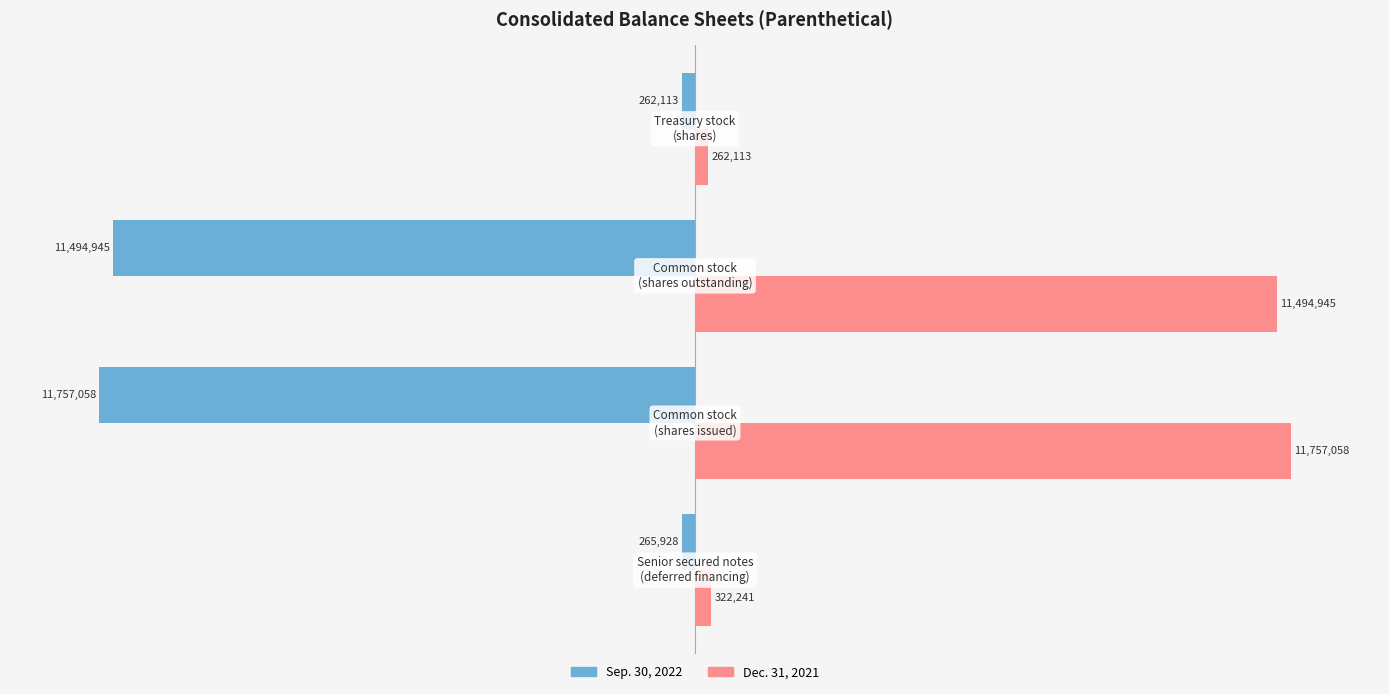

What are all the series names shown in the legend?

Sep. 30, 2022, Dec. 31, 2021